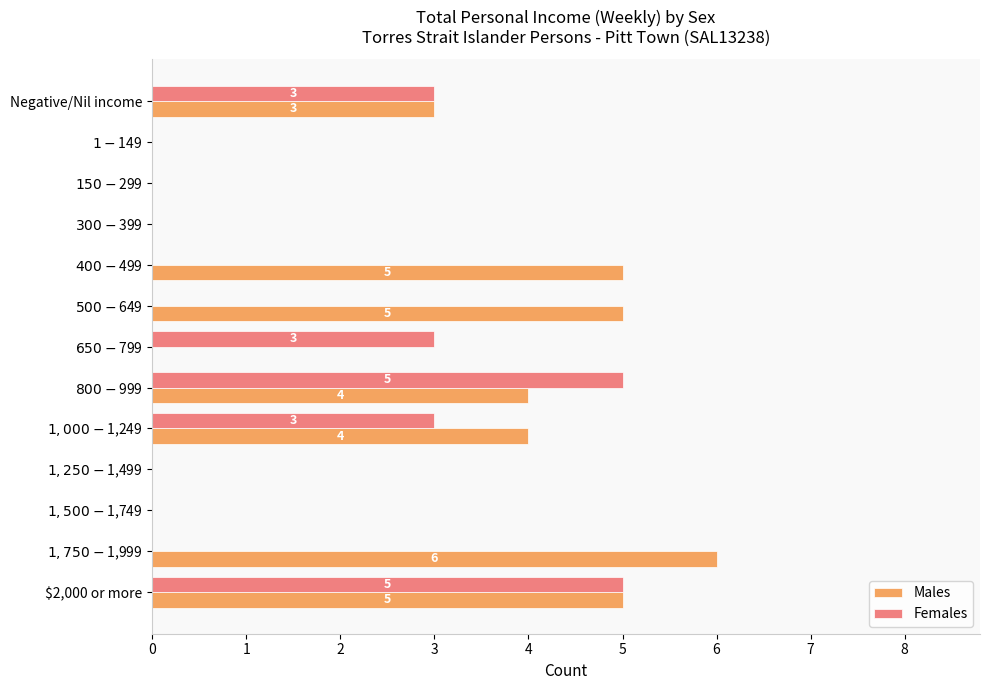

At which category is the sum across all series the highest?

$2,000 or more